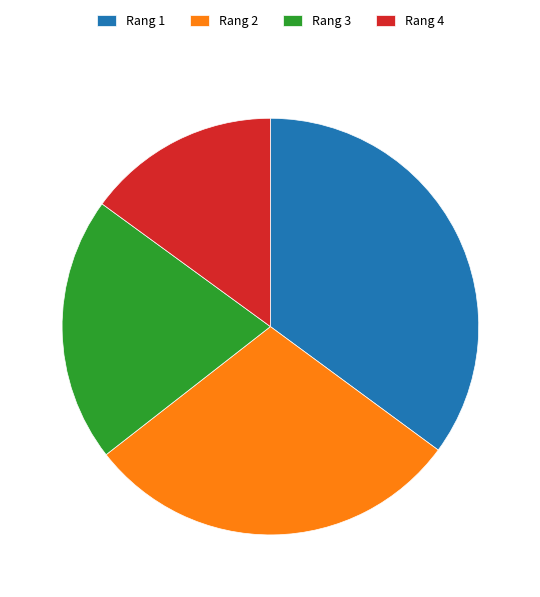

Which slice is the smallest?

Rang 4